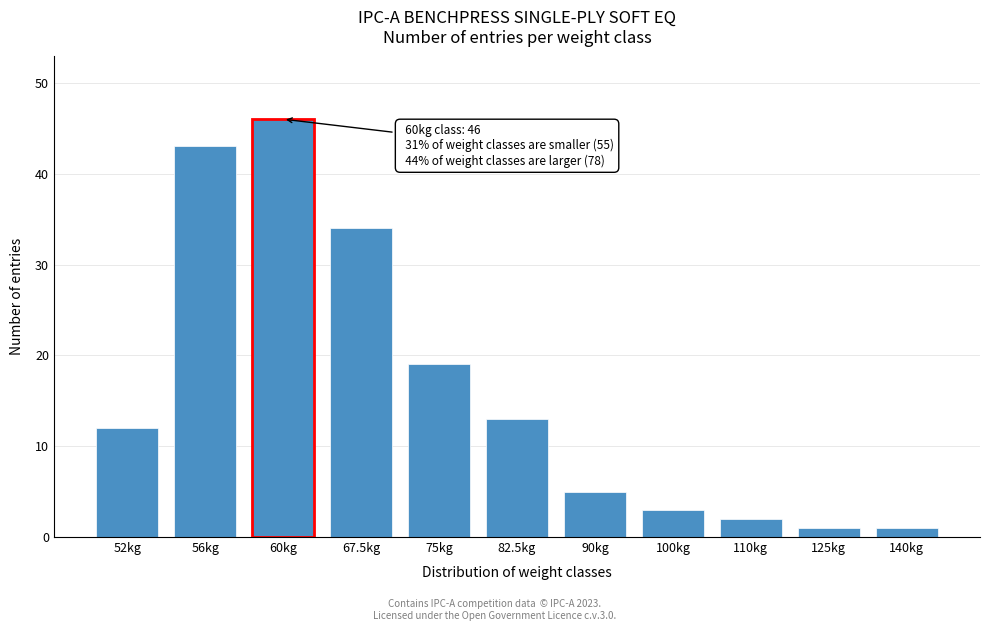

Reading right to left, transcribe all the data shown in this chart.

140kg=1	125kg=1	110kg=2	100kg=3	90kg=5	82.5kg=13	75kg=19	67.5kg=34	60kg=46	56kg=43	52kg=12